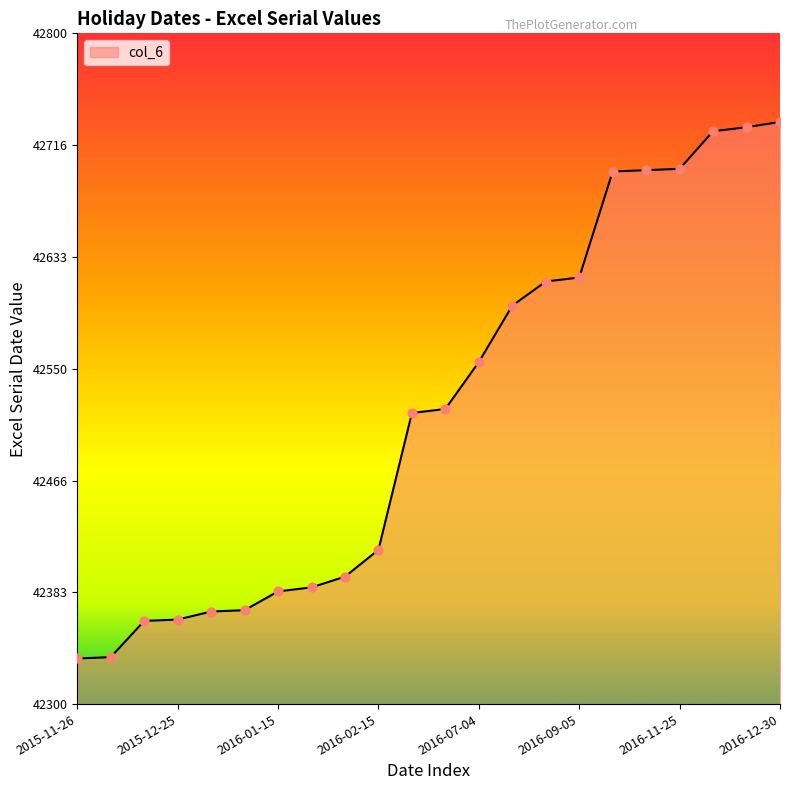

What is the maximum value shown in the chart?

42734